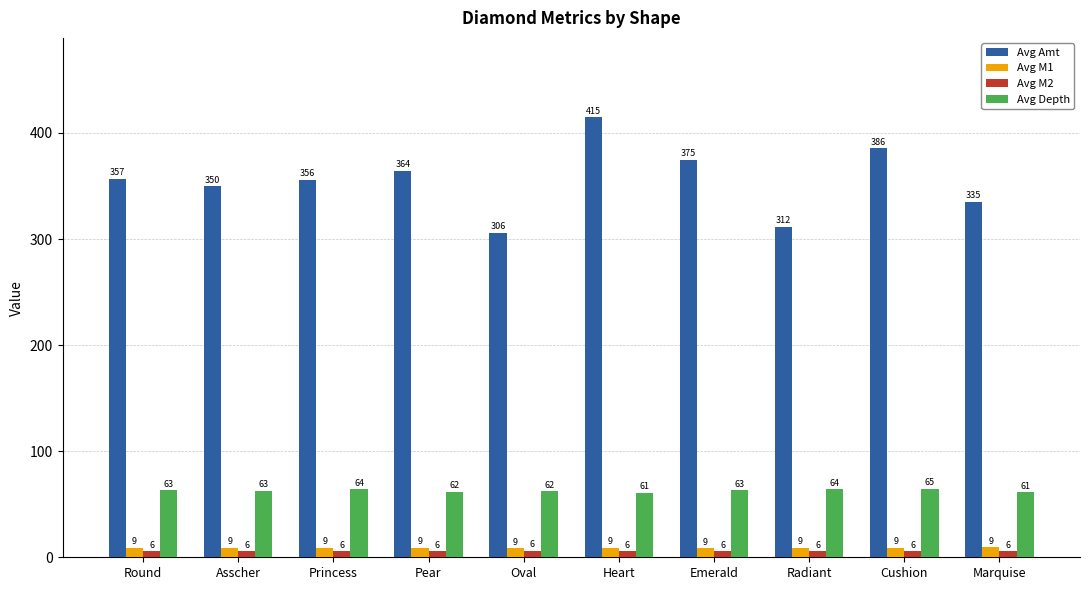

Rank the series by their maximum value, from lowest to highest.

Avg M2, Avg M1, Avg Depth, Avg Amt